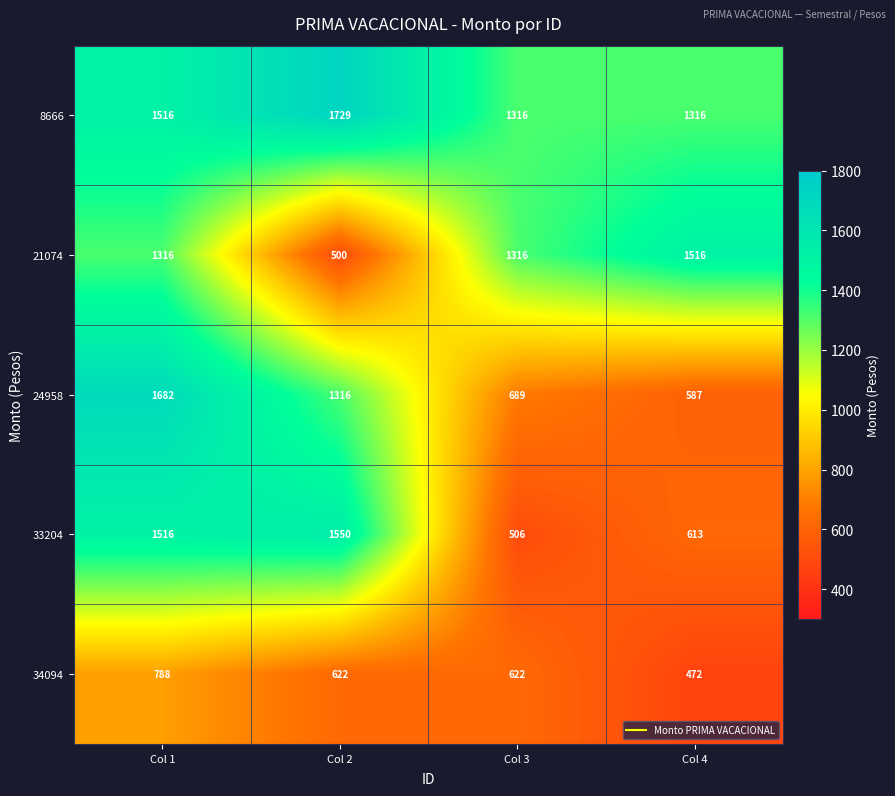

Rank the series by their maximum value, from lowest to highest.

34094, 21074, 33204, 24958, 8666